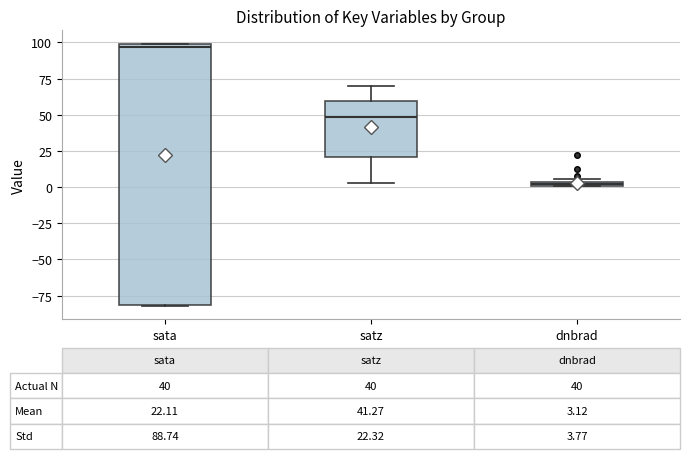

Comparing the boxes themselves (not the whiskers), which one is the tallest?

sata